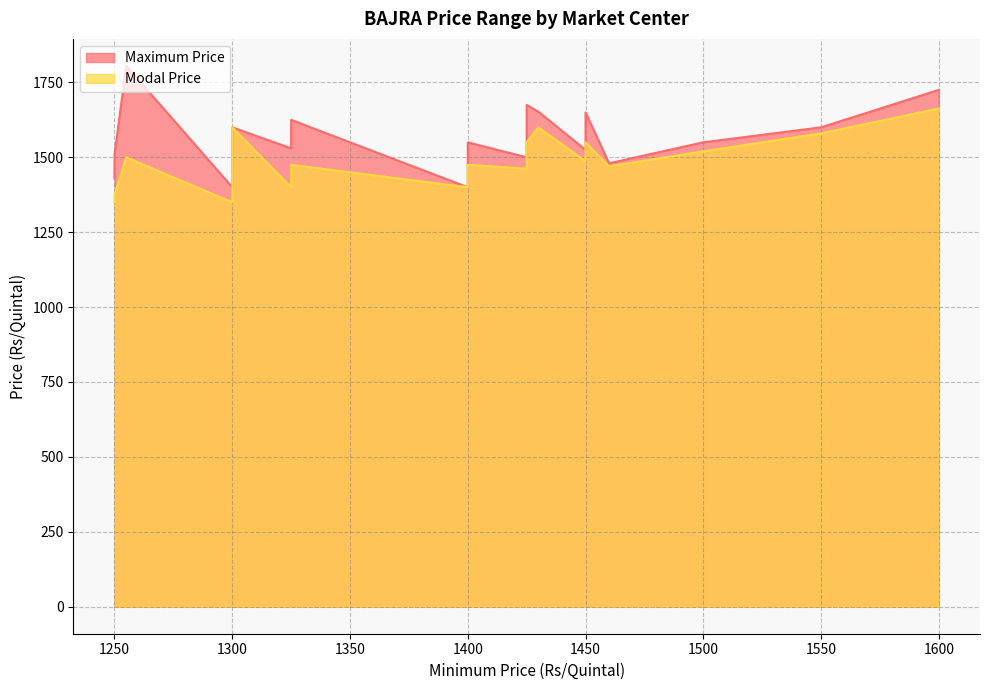

At how many categories does at least one series exceed 1717?

2